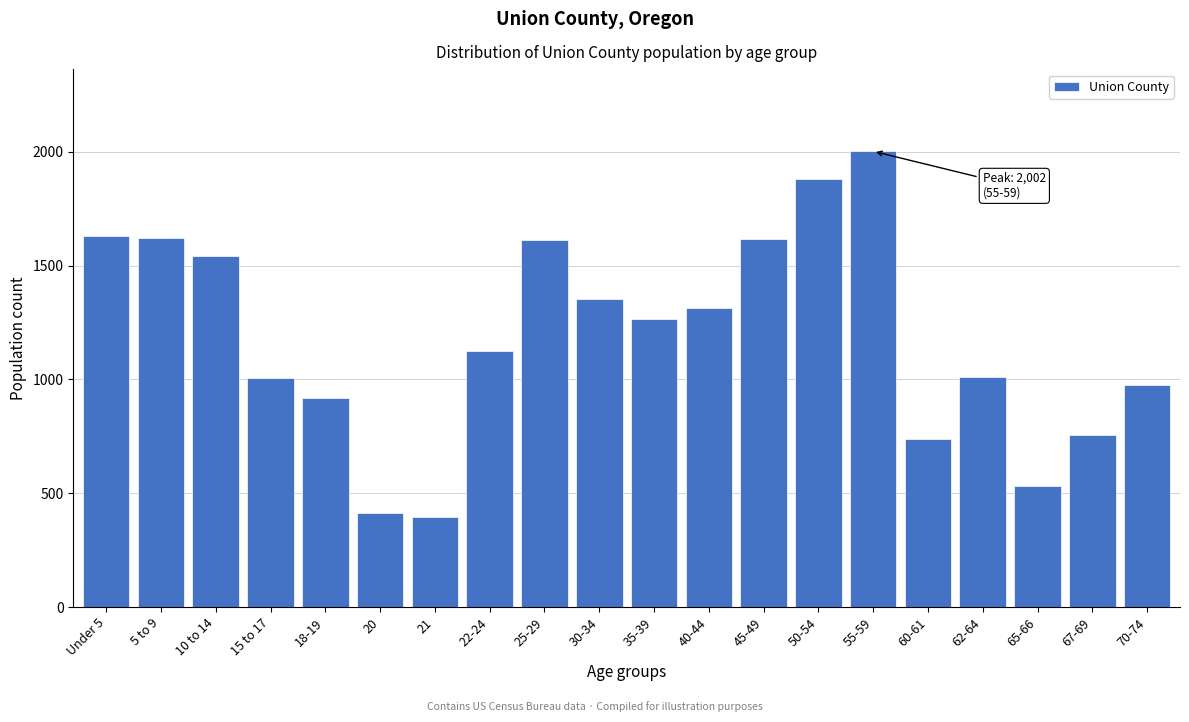

What is the minimum value shown in the chart?

395